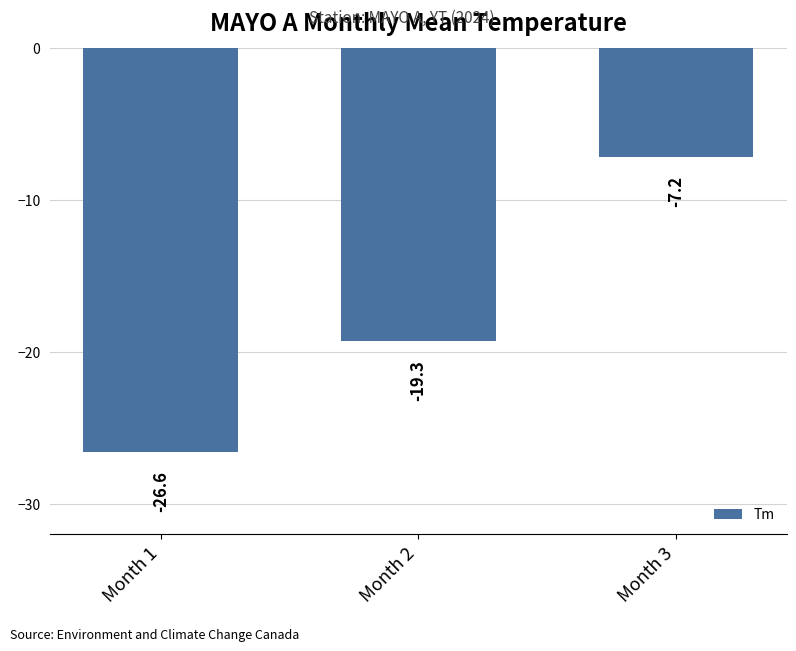

The value at Month 2 is -19.3. True or false?

True